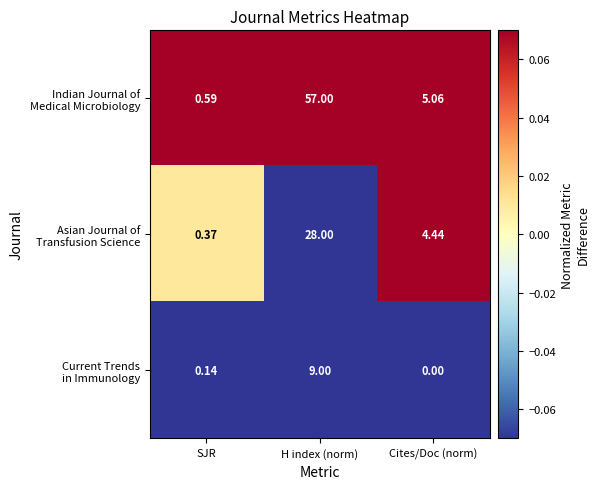

At which category is the sum across all series the highest?

H index (norm)